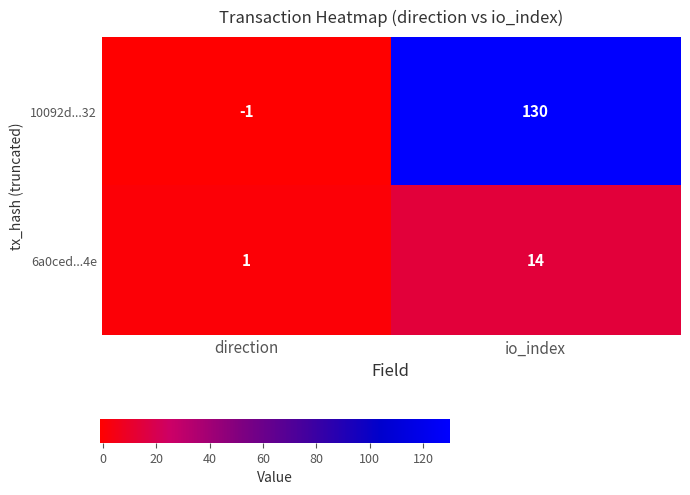

Rank the series by their average value, from lowest to highest.

6a0ced...4e, 10092d...32